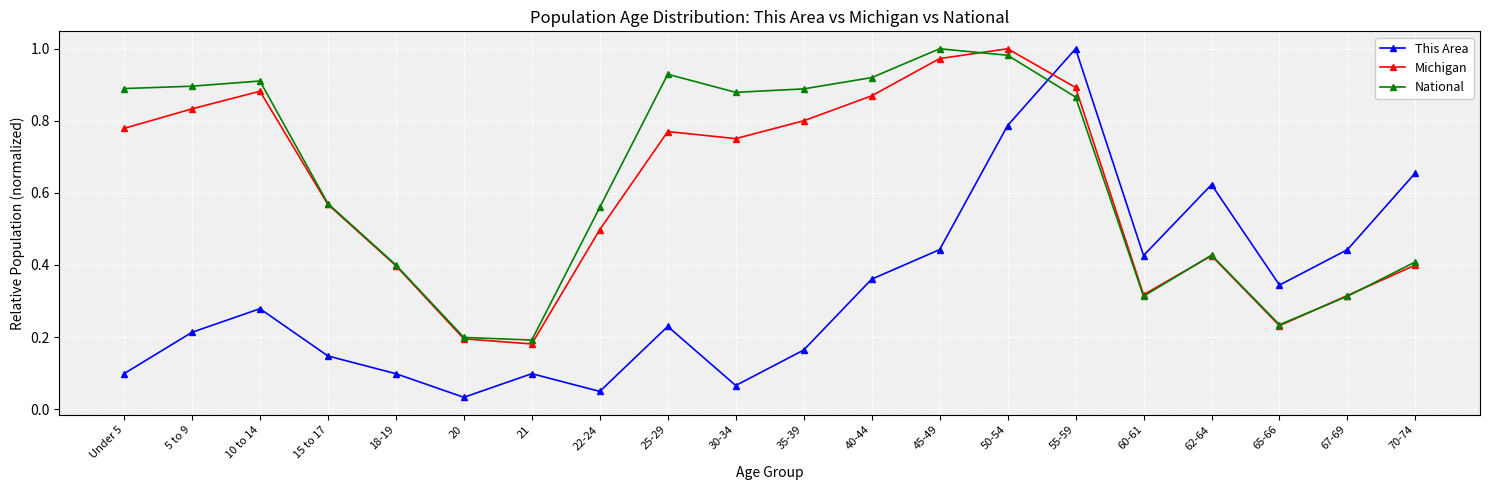

At 40-44, list the series in order from smallest to largest.

This Area, Michigan, National